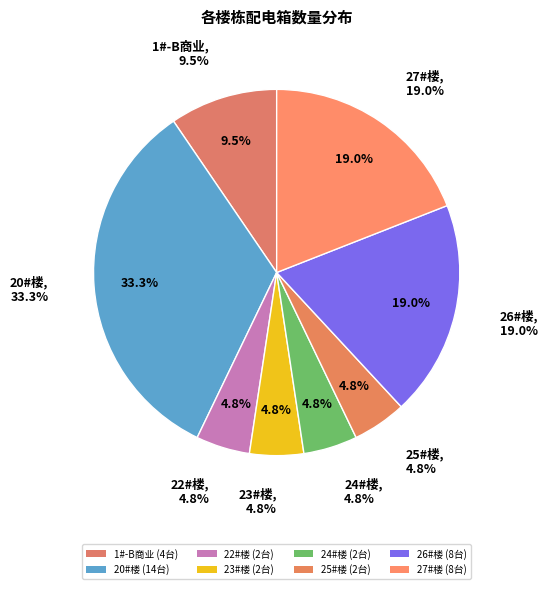

Between 24#楼 and 23#楼, which is larger?

24#楼